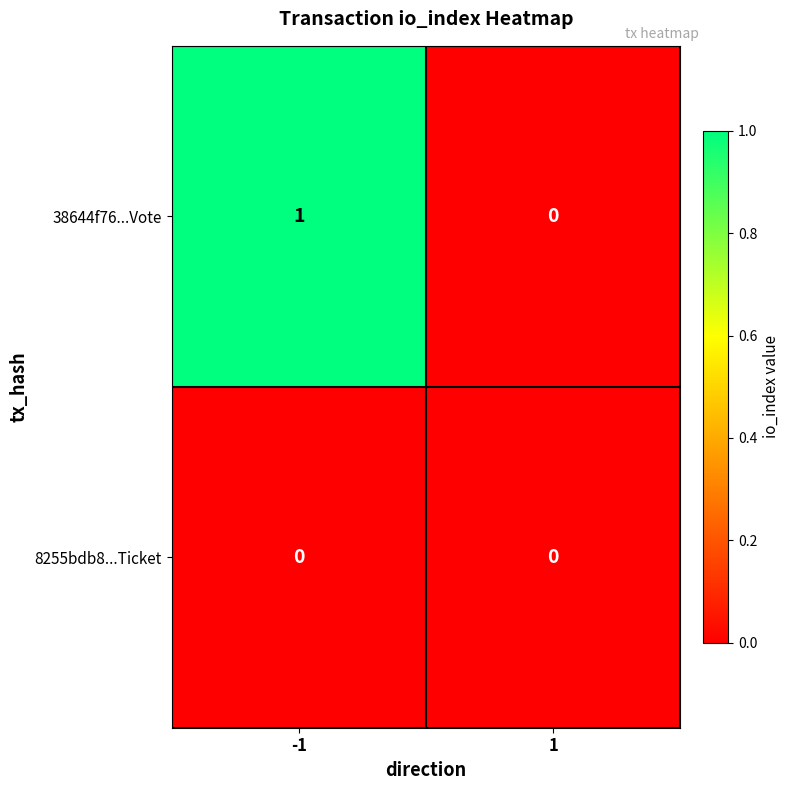

What is the total value across all series at -1?

1